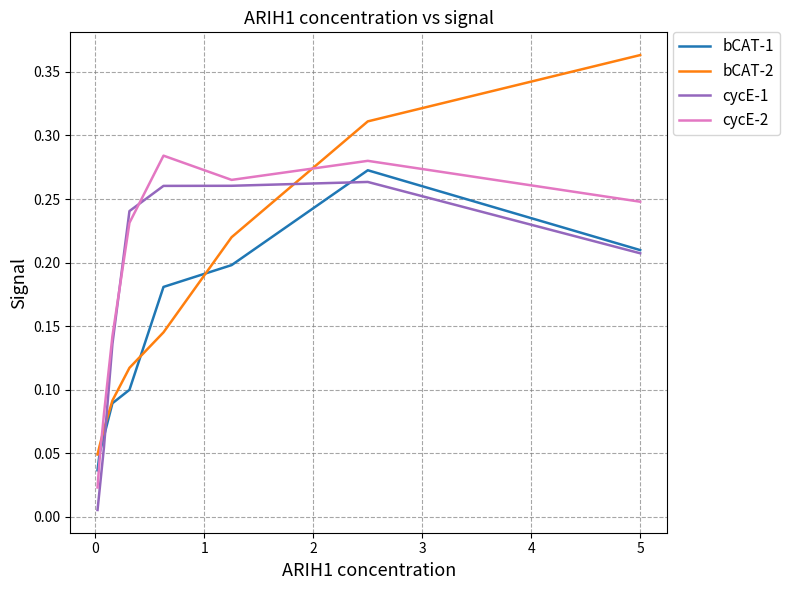

How many interior local peaks does the cycE-1 series have?

1